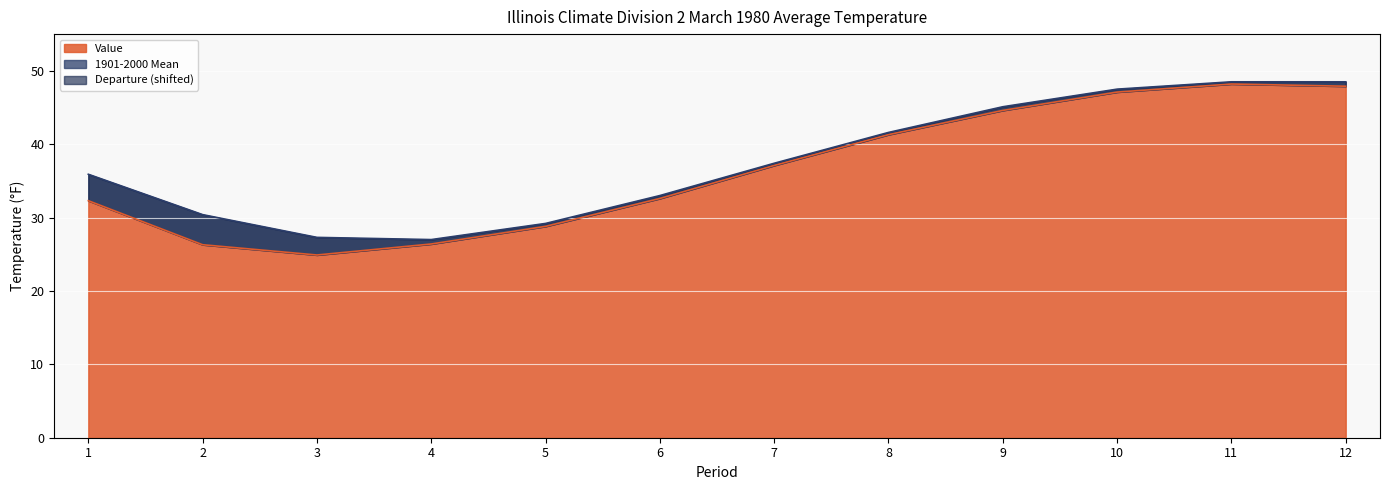

The value of Value at 12 is 21.7. True or false?

False